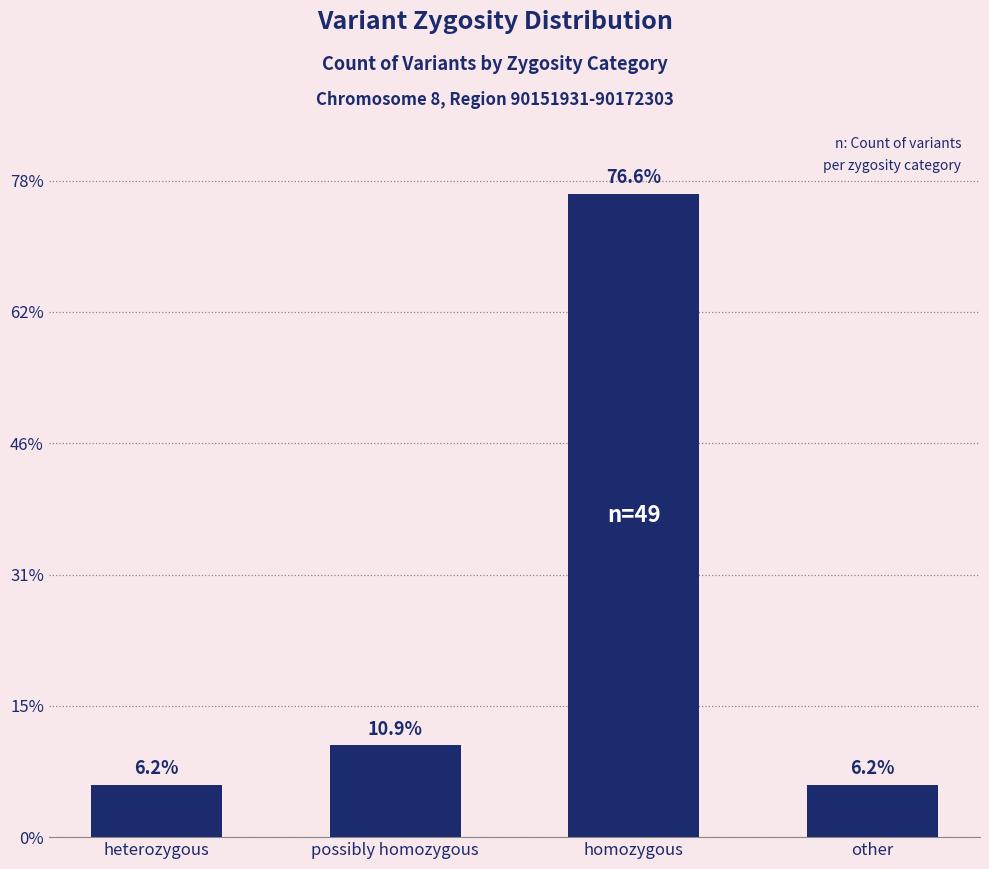

What value does the data have at heterozygous?

4